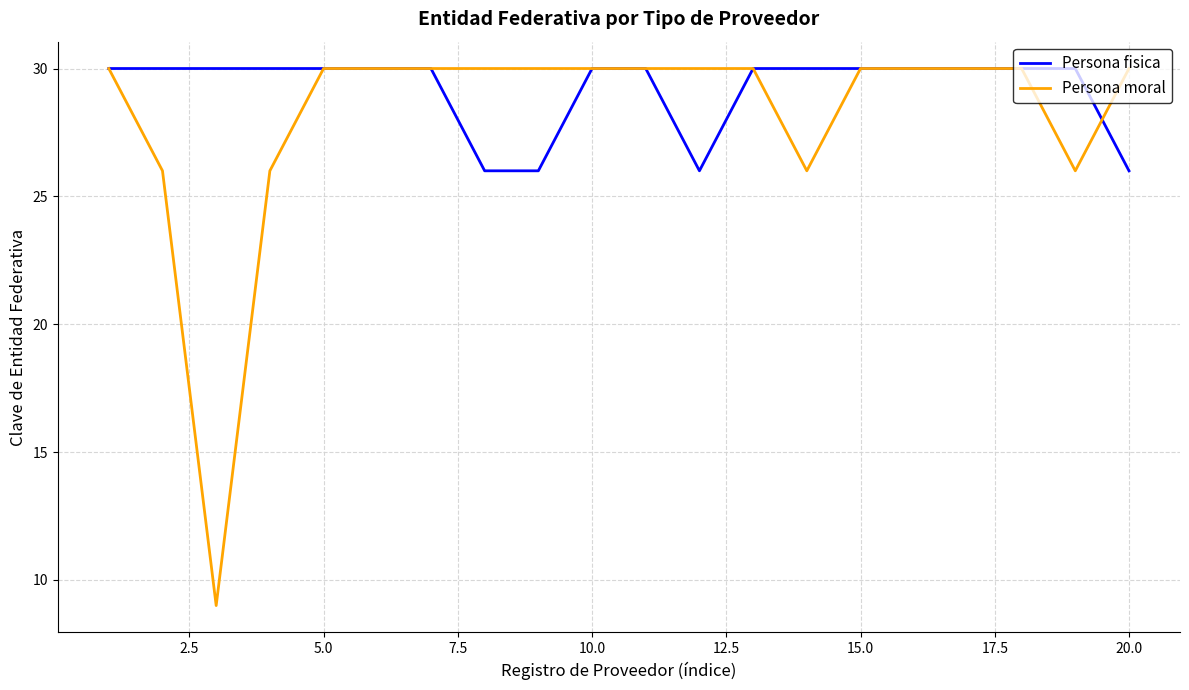

Which series has the largest total across all categories?

Persona fisica